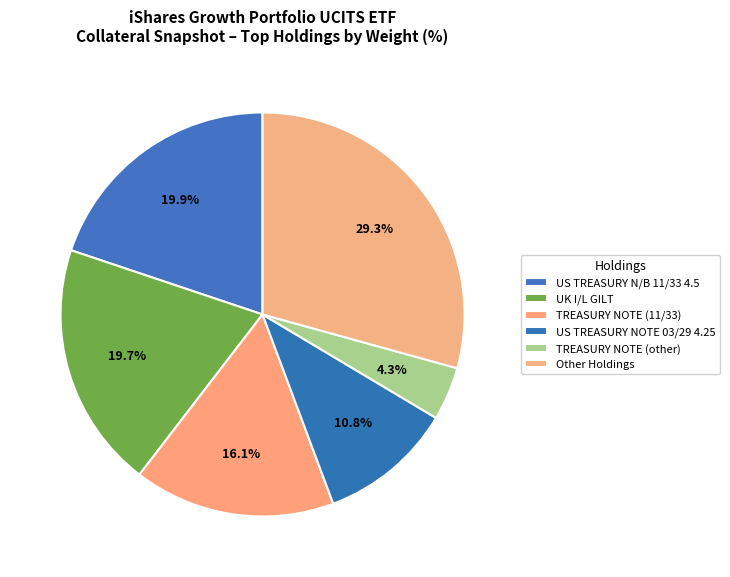

Is US TREASURY N/B 11/33 4.5 the majority of the pie?

No